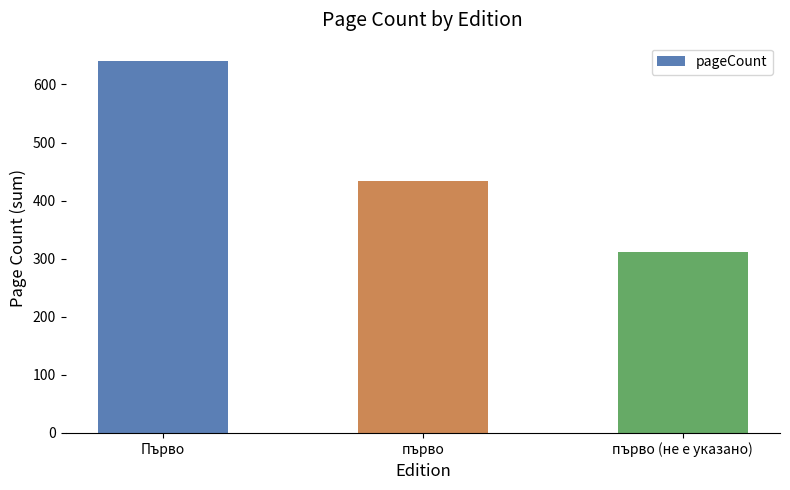

What is the change in value from първо to първо (не е указано)?

-121